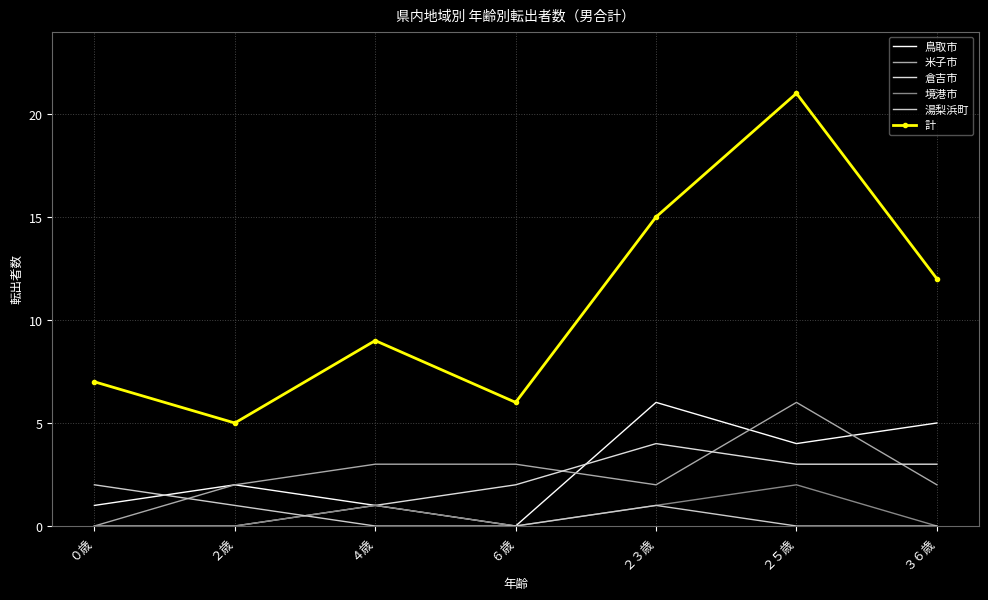

At how many categories does at least one series exceed 19?

1